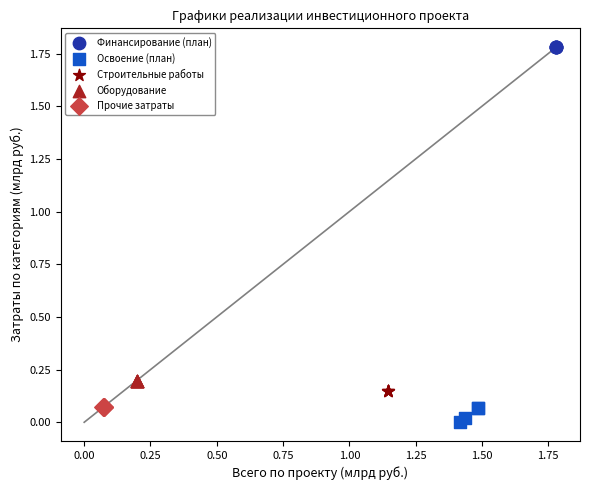

Which series contains the highest Y value?

Финансирование (план)